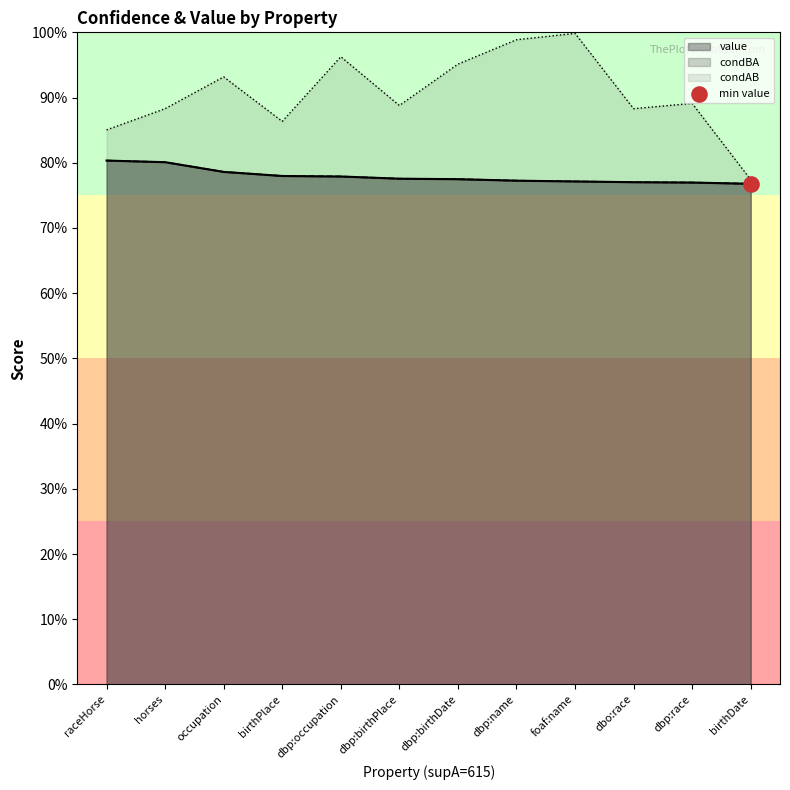

Which series contains the lowest Y value?

value